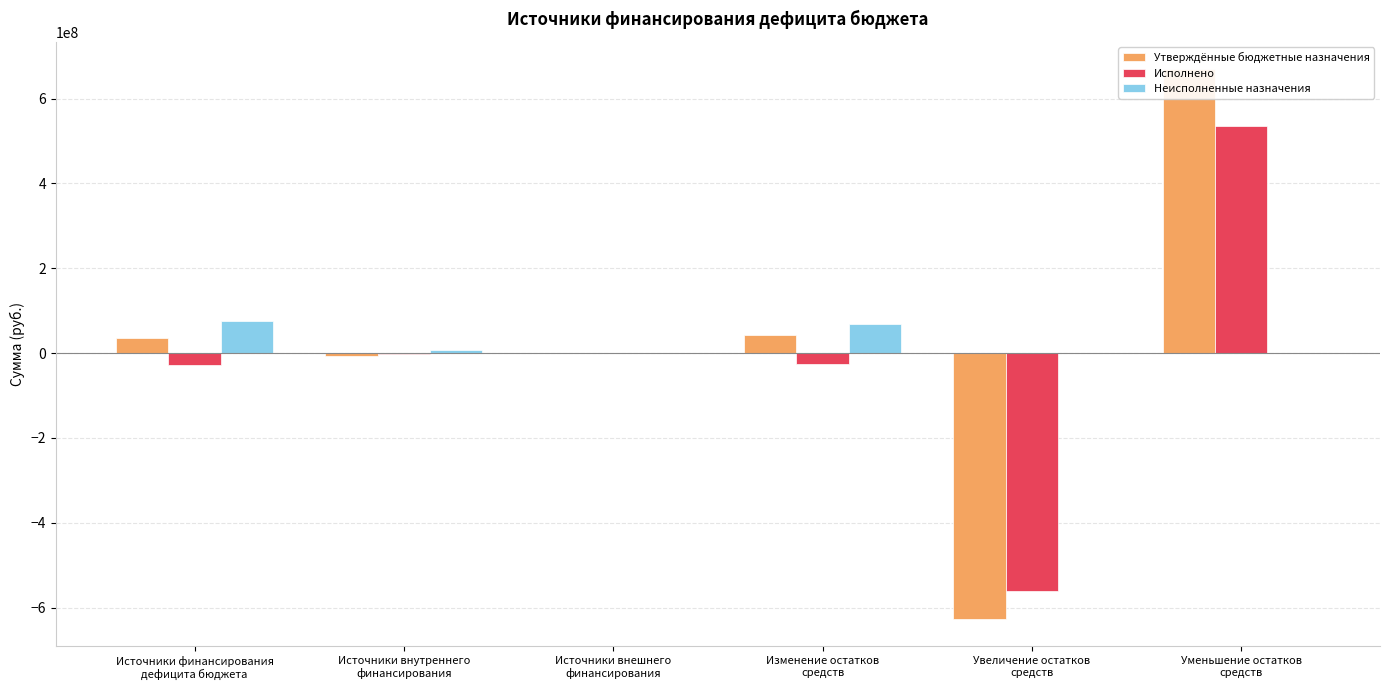

List the series in order of their overall mean, highest first.

Неисполненные назначения, Утверждённые бюджетные назначения, Исполнено